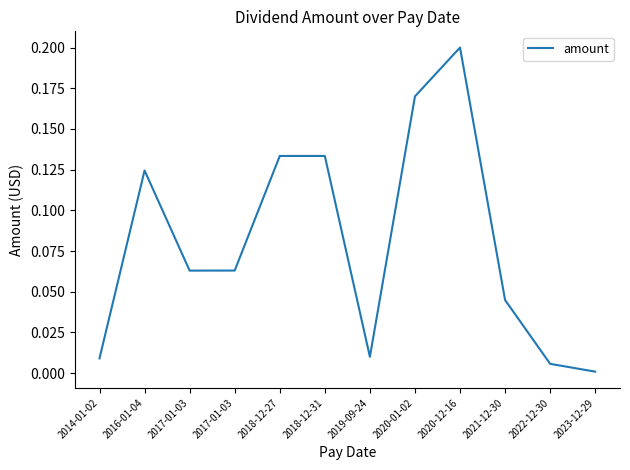

How many lines are shown in the chart?

1